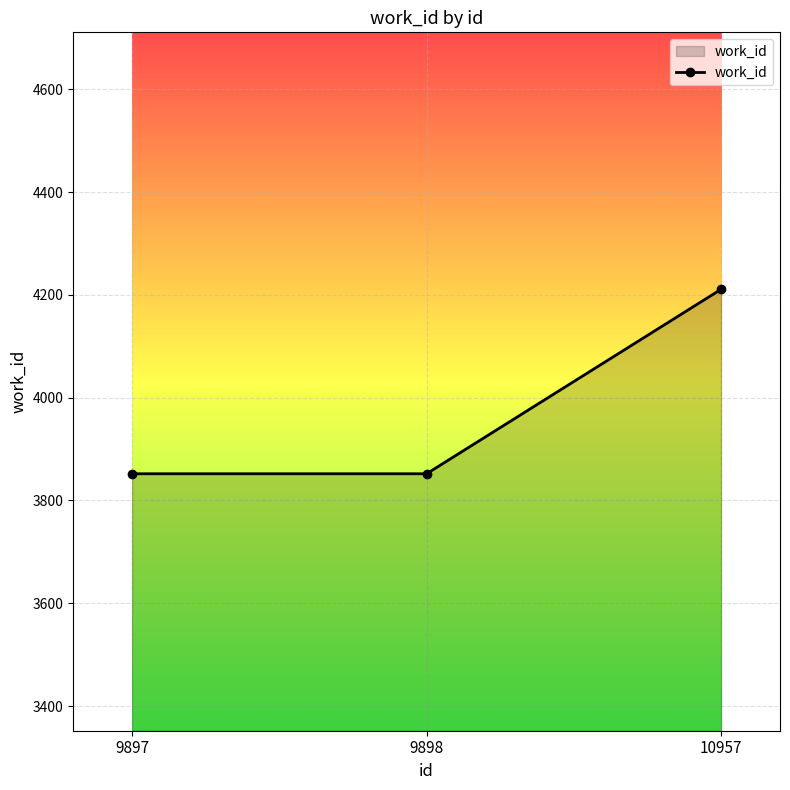

Approximately how many times larger is the value at 9898 compared to 10957?

0.9